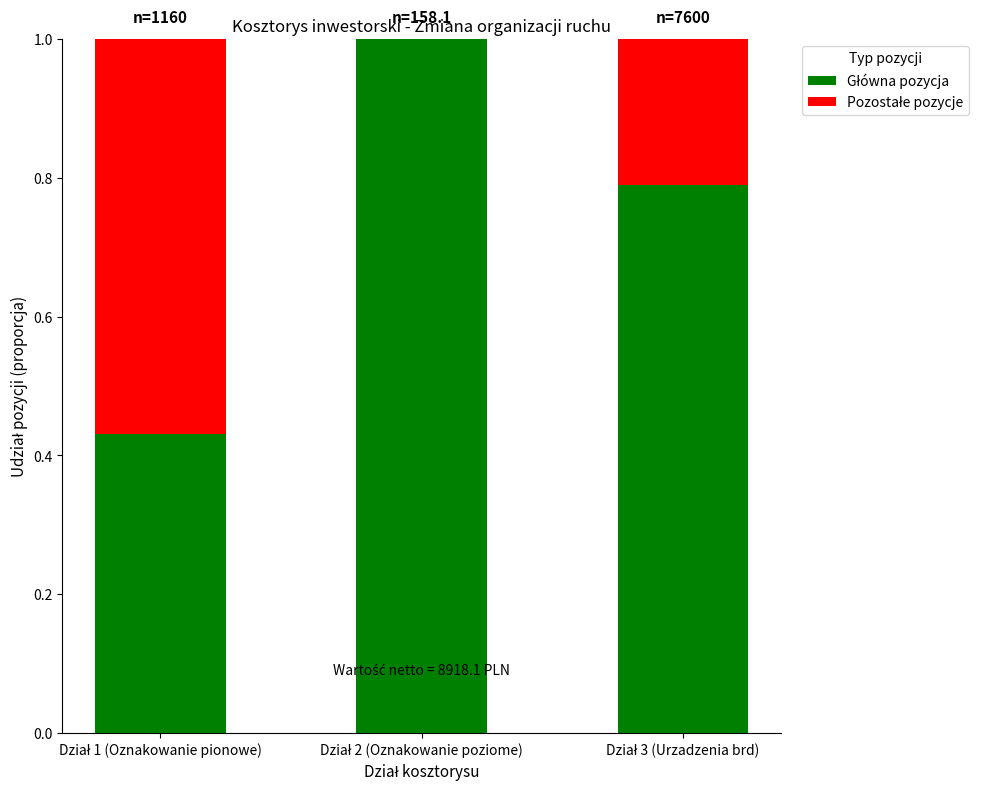

Rank the series by their average value, from highest to lowest.

Główna pozycja, Pozostałe pozycje